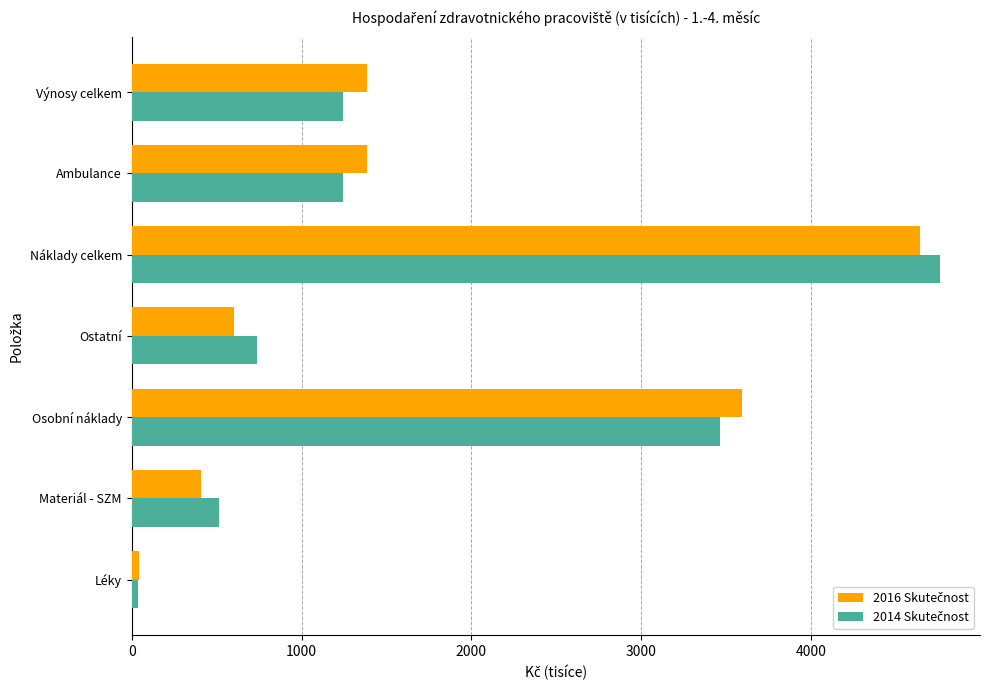

What is the difference between the highest and lowest values at Náklady celkem?

114.5